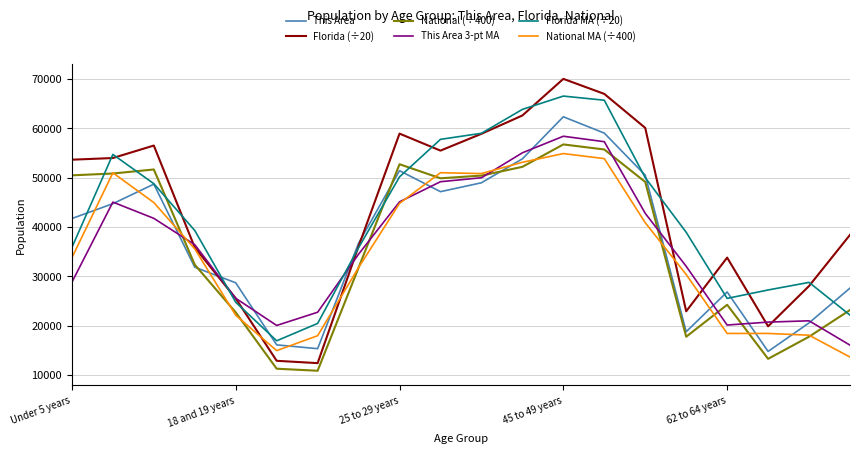

True or false: National MA (÷400) has more than 1 interior local peaks.

True